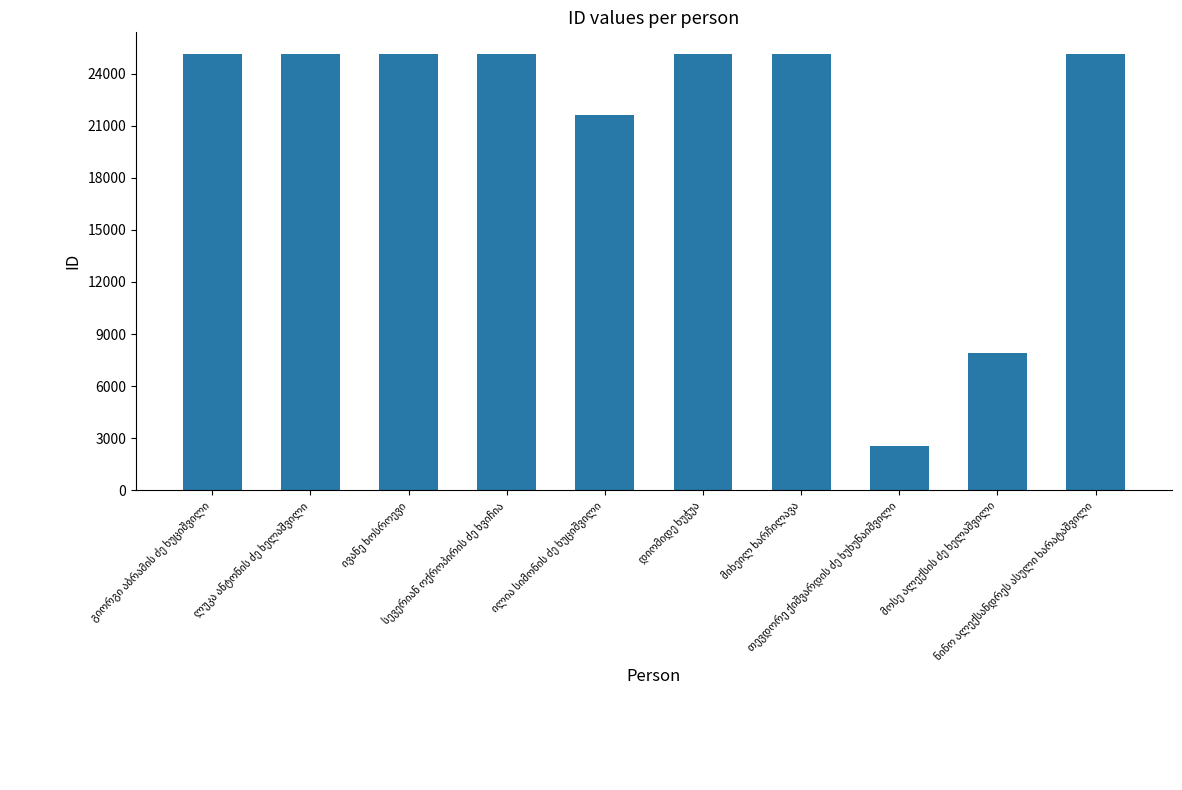

What is the difference between the second highest and minimum values?

22572